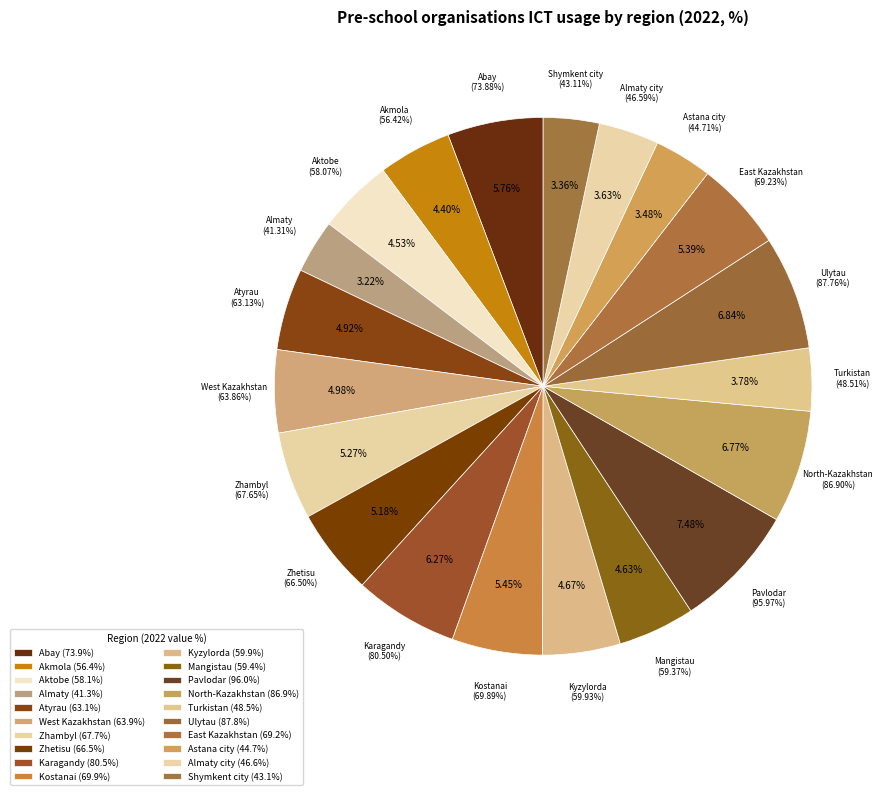

To the nearest percent, what is the difference between the largest and smallest slice percentages?

4%